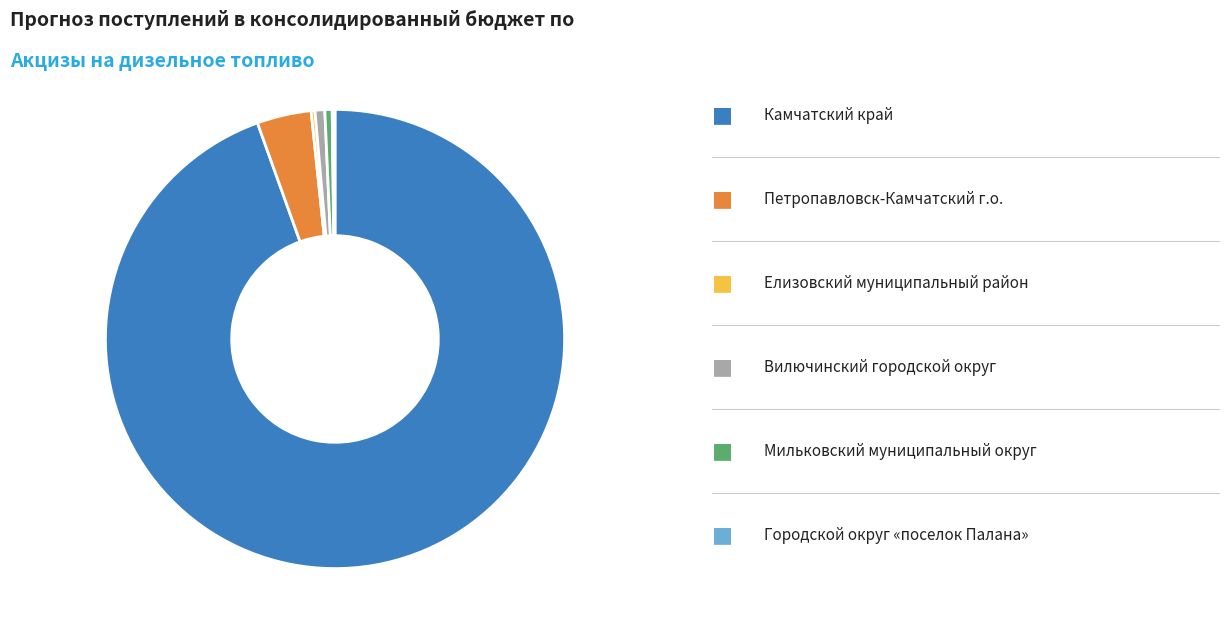

Is there any slice that represents more than half of the pie?

Yes